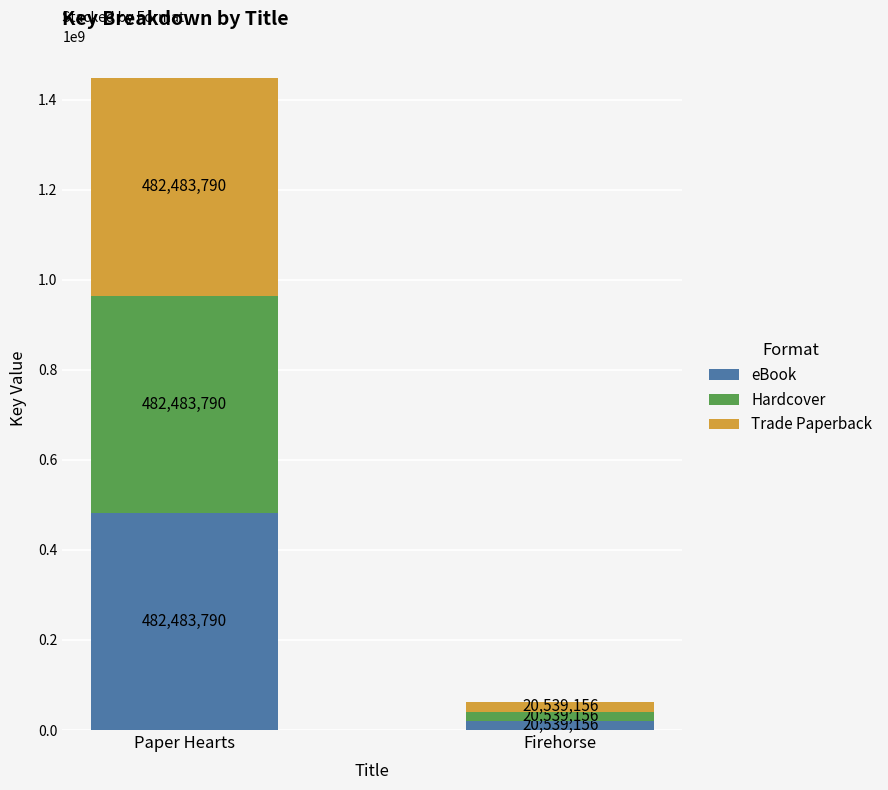

At which category is the sum across all series the highest?

Paper Hearts